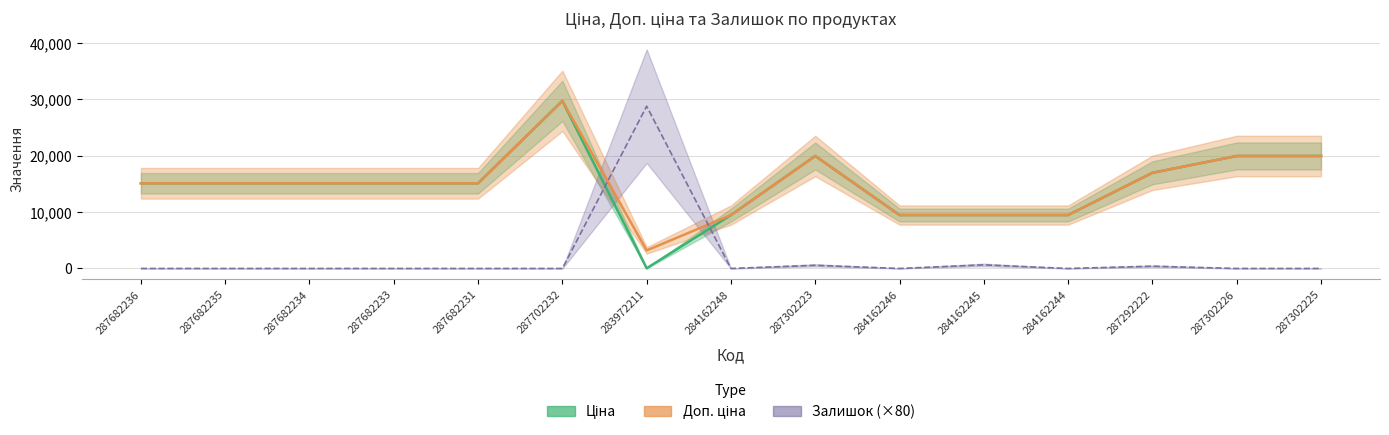

True or false: Доп. ціна and Ціна intersect in this chart.

False